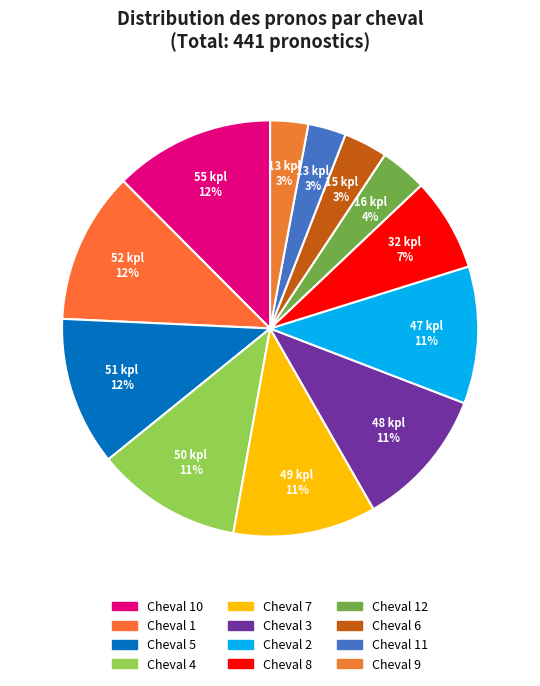

Count the number of slices in the pie.

12